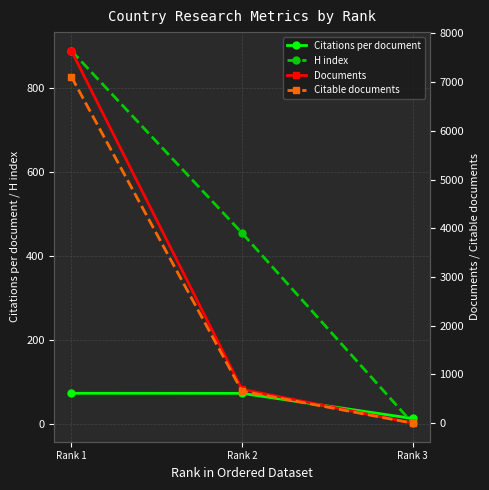

What is the sum of the H index values at Rank 3 and Rank 1?

891.0